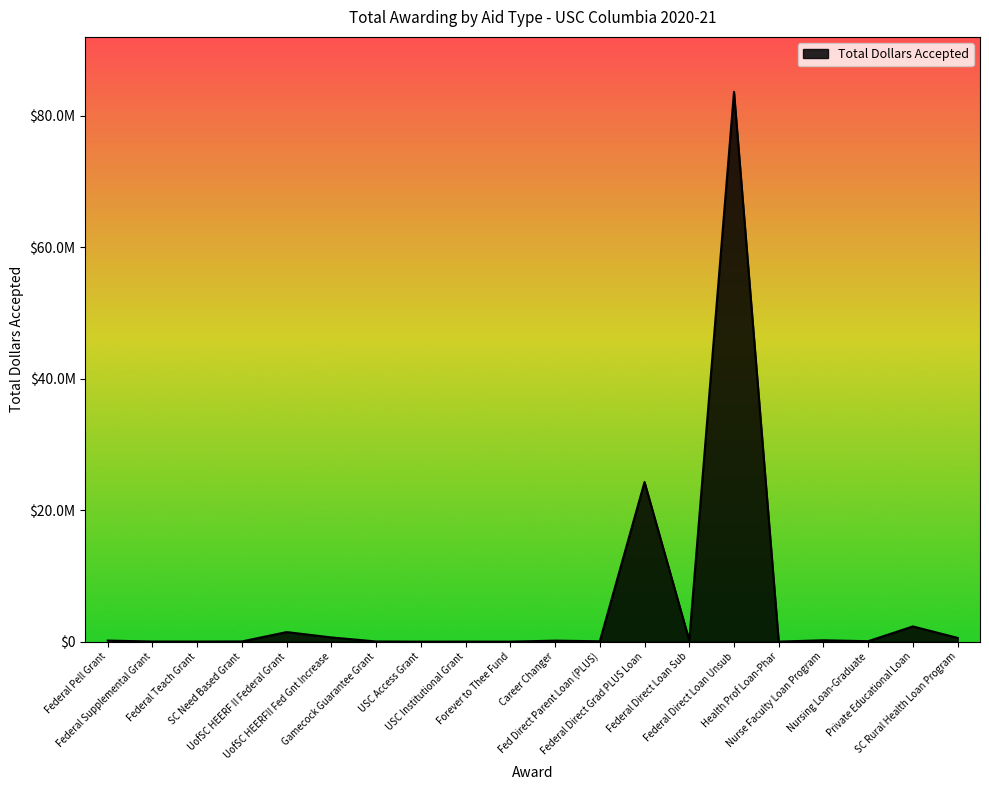

Between Forever to Thee Fund and Health Prof Loan-Phar, which is larger?

Health Prof Loan-Phar